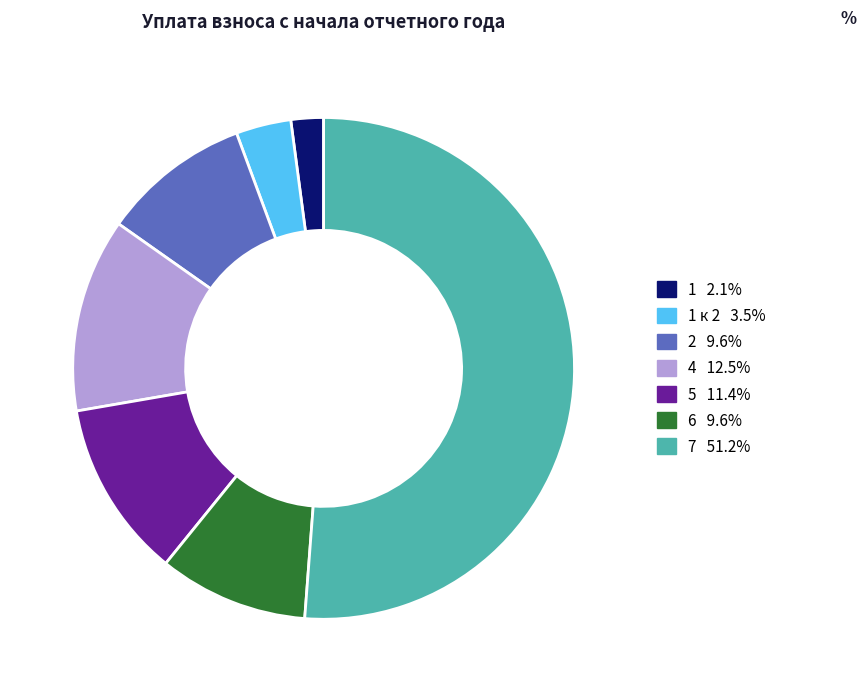

Is there a majority slice in this chart?

Yes